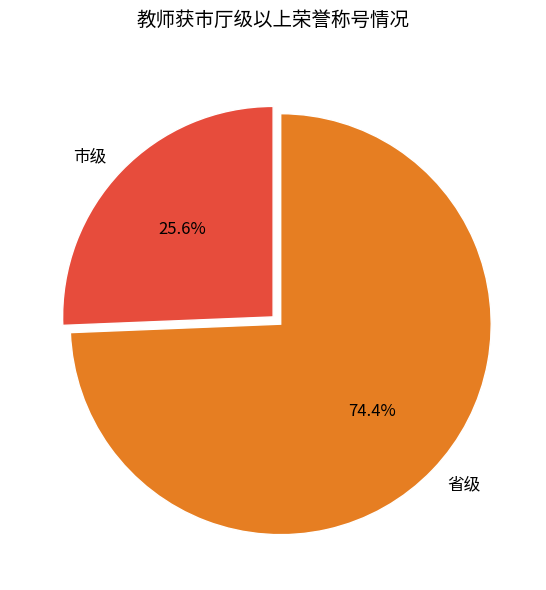

Approximately how many times larger is the value at 市级 compared to 省级?

0.3